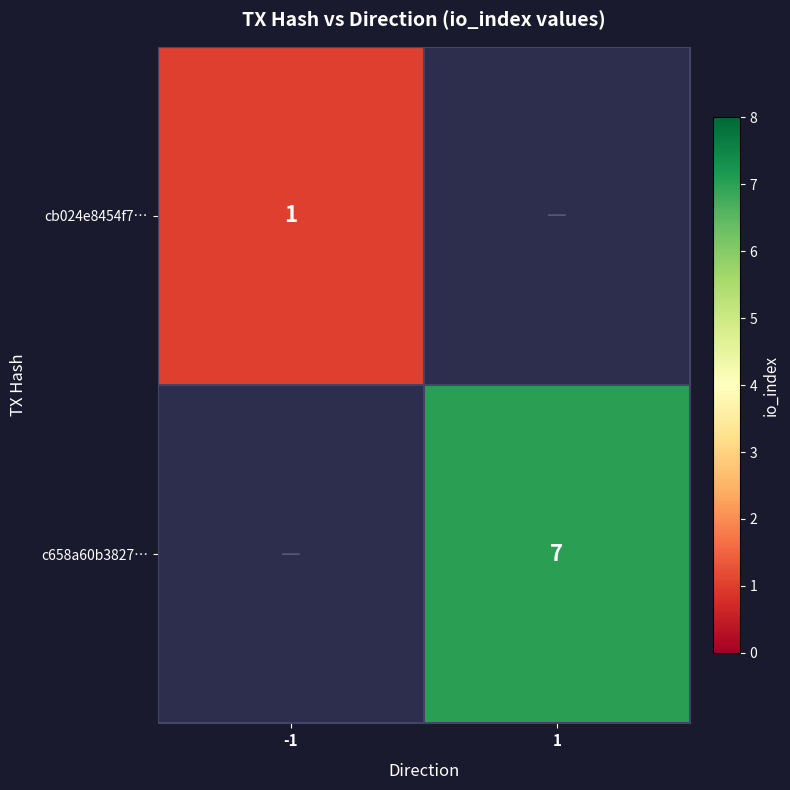

The value of cb024e8454f7… at -1 is 1. True or false?

True